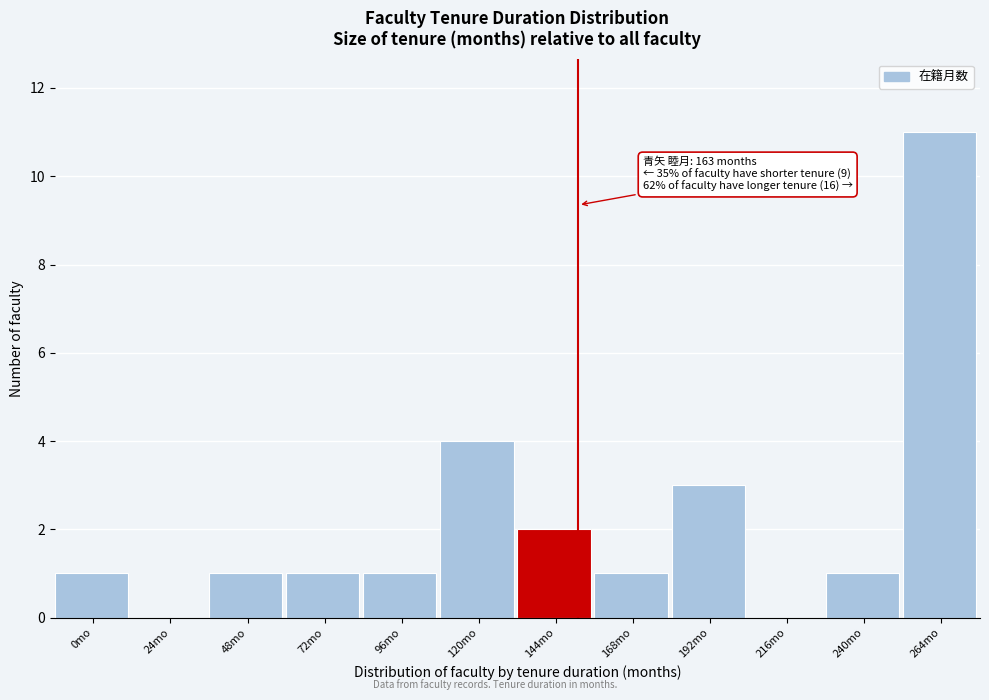

Reading left to right, list all the values displayed in this chart.

0mo=1	24mo=0	48mo=1	72mo=1	96mo=1	120mo=4	144mo=2	168mo=1	192mo=3	216mo=0	240mo=1	264mo=11